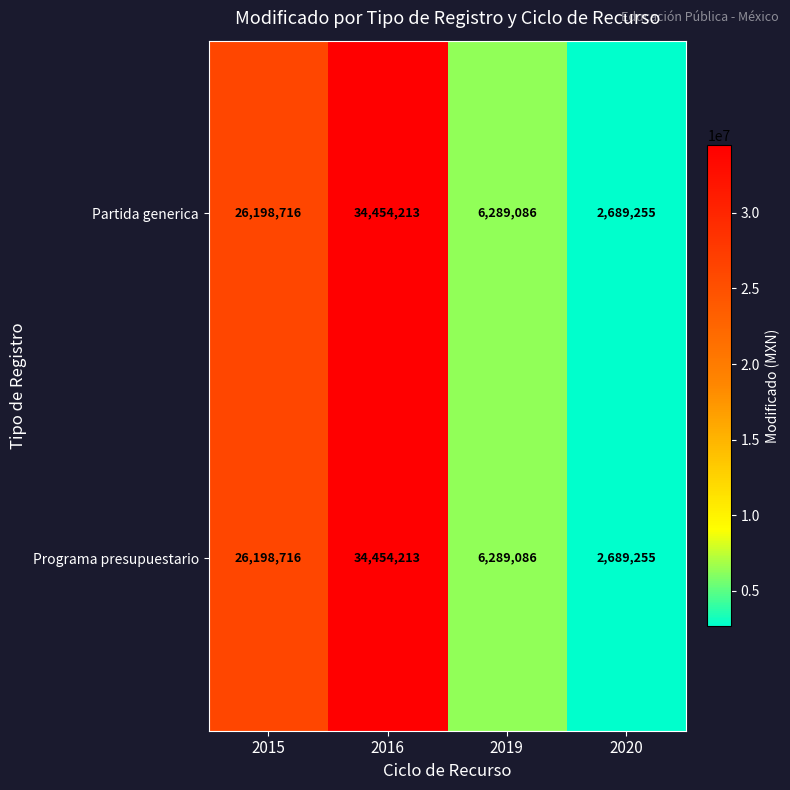

At which label is Programa presupuestario closest to 18571734?

2015